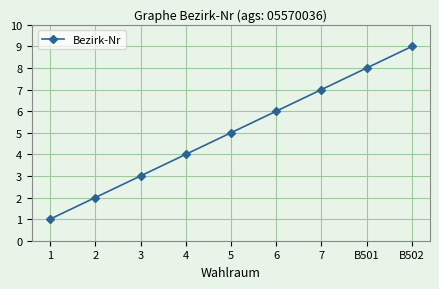

What is the value of the 3rd point from the left?

3